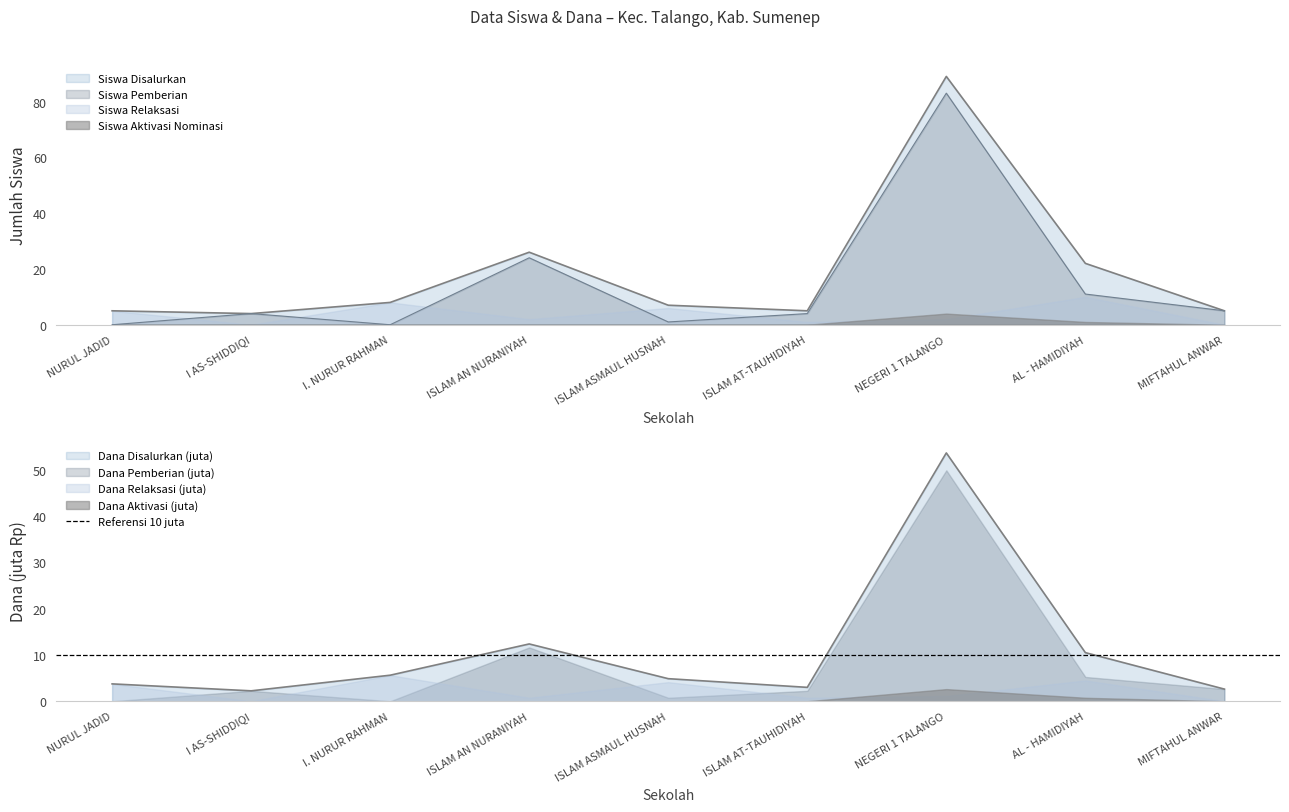

Read the Dana Disalurkan value at I AS-SHIDDIQI.

2.2